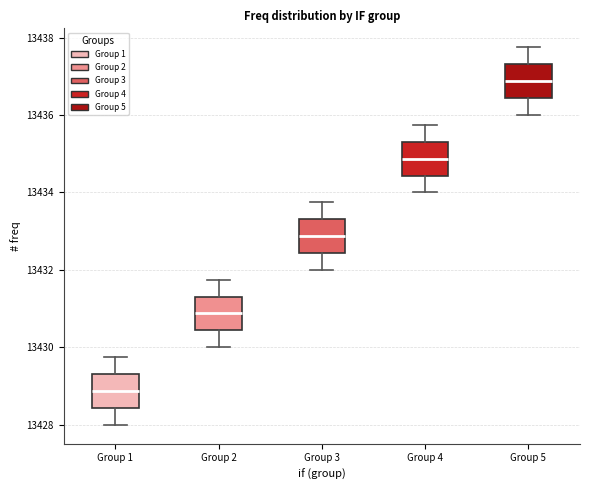

Reading left to right, transcribe this box plot: for each box, give where its median line is, the range the box spans, and where its two whiskers end, as read against the y-axis. The values are not printed on the chart, so give them approximately, as read against the axis.

Group 1: median 13428.8, box 13428.4 to 13429.4, whiskers 13428.0 to 13429.8
Group 2: median 13430.8, box 13430.4 to 13431.4, whiskers 13430.0 to 13431.8
Group 3: median 13432.8, box 13432.4 to 13433.4, whiskers 13432.0 to 13433.8
Group 4: median 13434.8, box 13434.4 to 13435.4, whiskers 13434.0 to 13435.8
Group 5: median 13436.8, box 13436.4 to 13437.4, whiskers 13436.0 to 13437.8